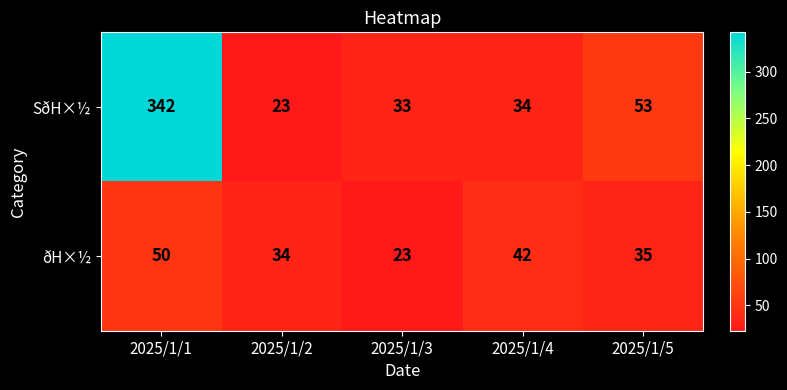

Which series has the widest spread of values?

SðH×½